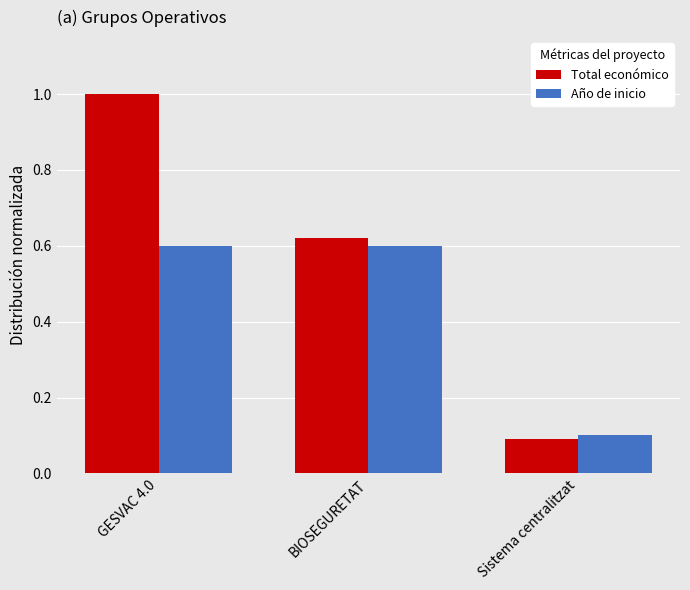

The Total económico series shows 1.7 at GESVAC 4.0. True or false?

False